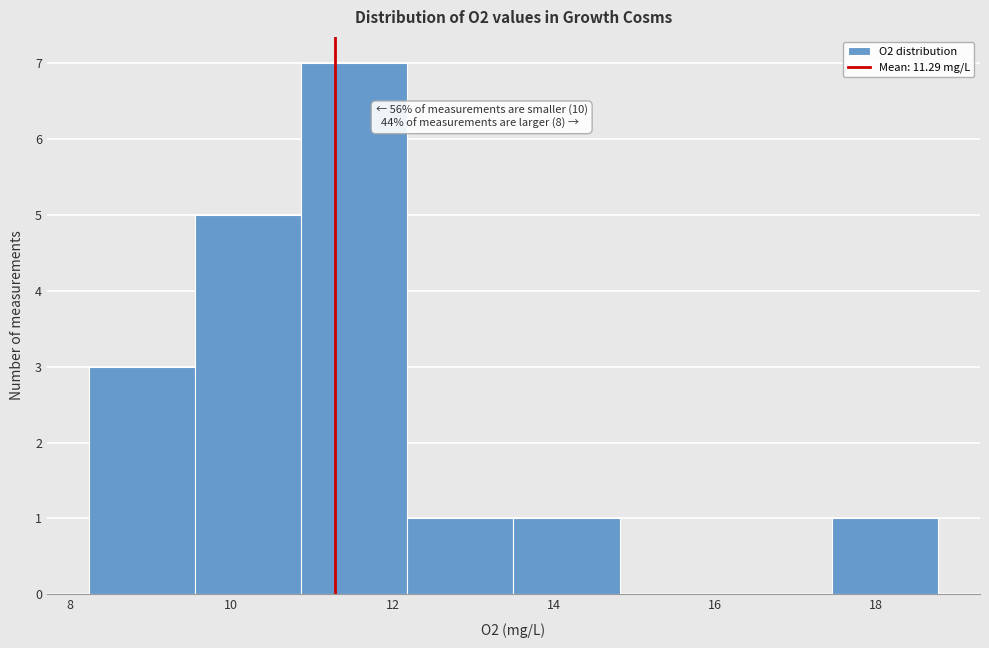

Over which range of the x-axis is the bar tallest?

10.8 to 12.2